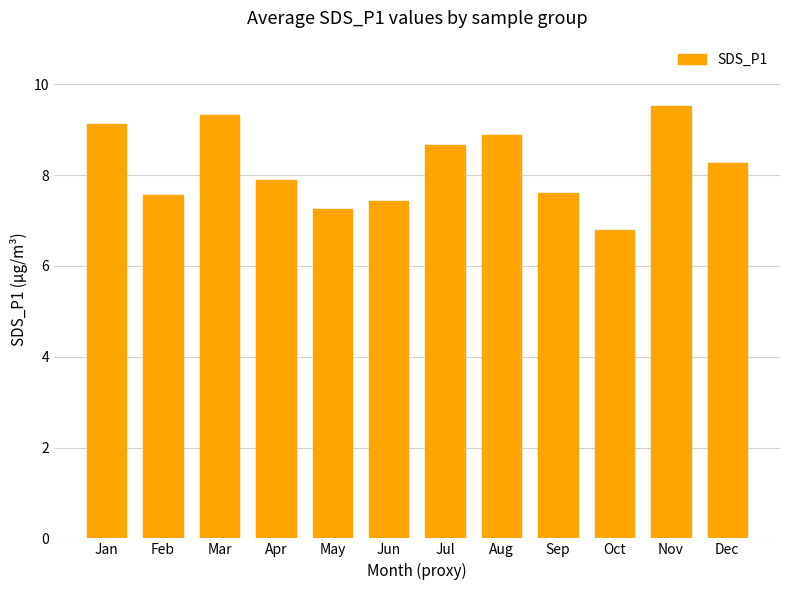

What is the ratio of the value at Oct to the value at May?

0.9